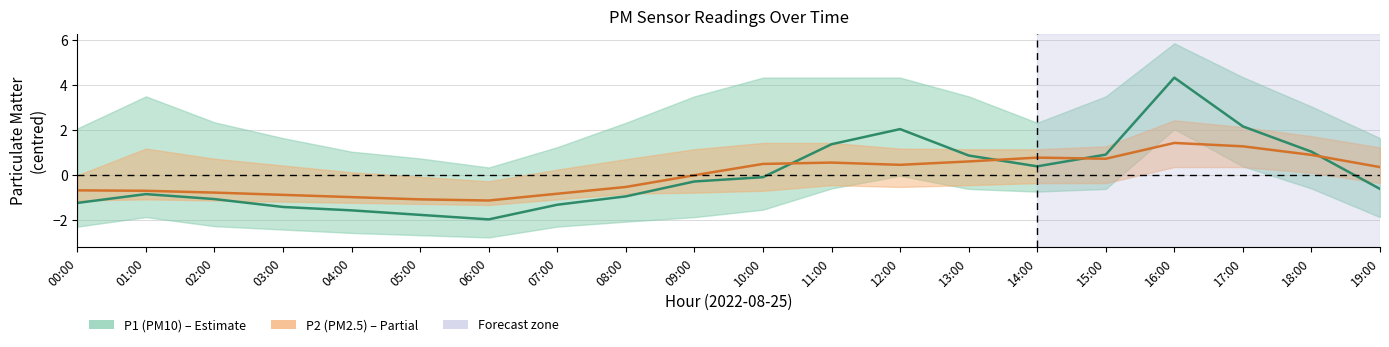

How many interior local valleys does the P2 series have?

3